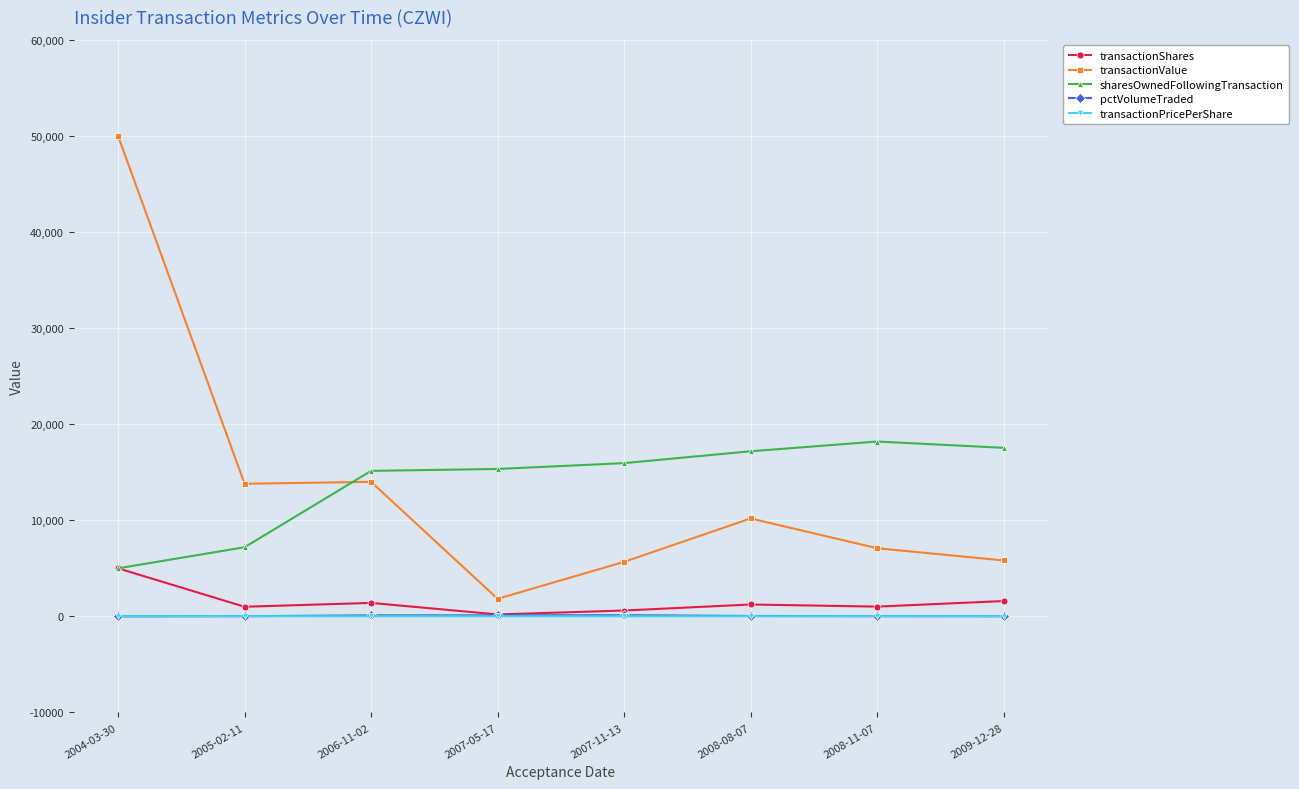

What is the minimum value for transactionValue?

1828.0